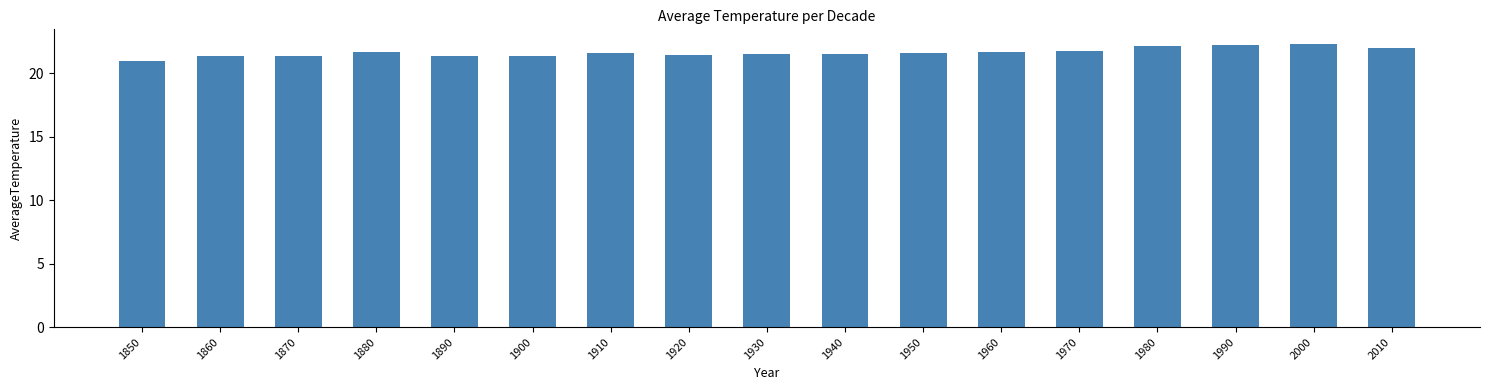

Read the value at 1980.

22.1